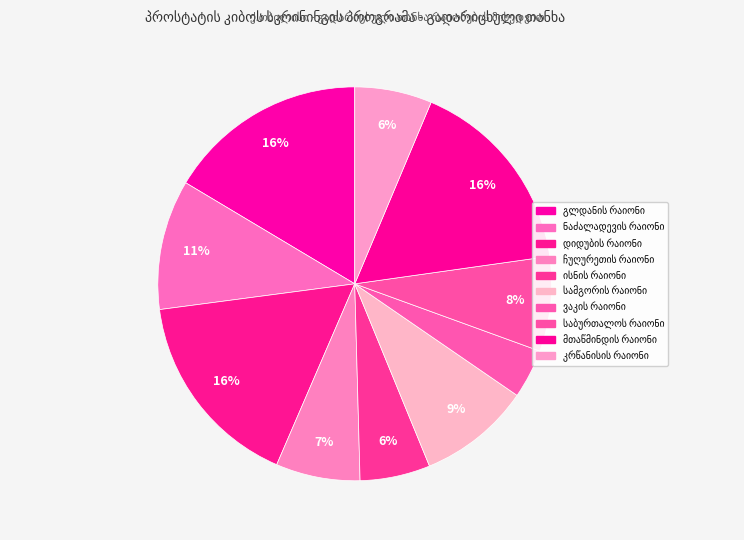

Which slice is the smallest?

ვაკის რაიონი